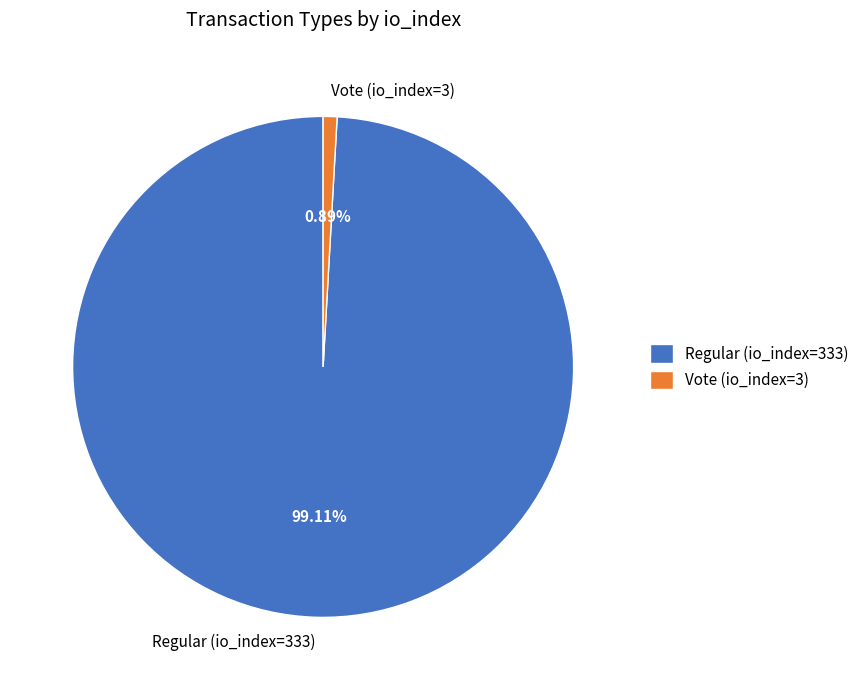

To the nearest percent, what portion does Regular (io_index=333) represent?

99%